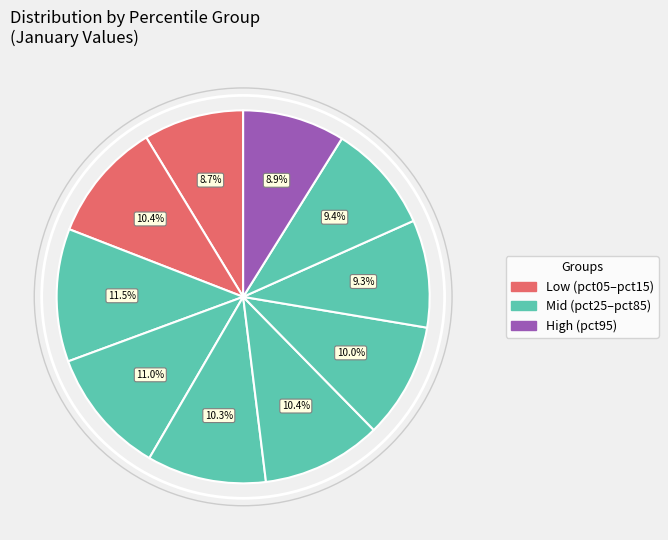

How many segments does this pie chart have?

10